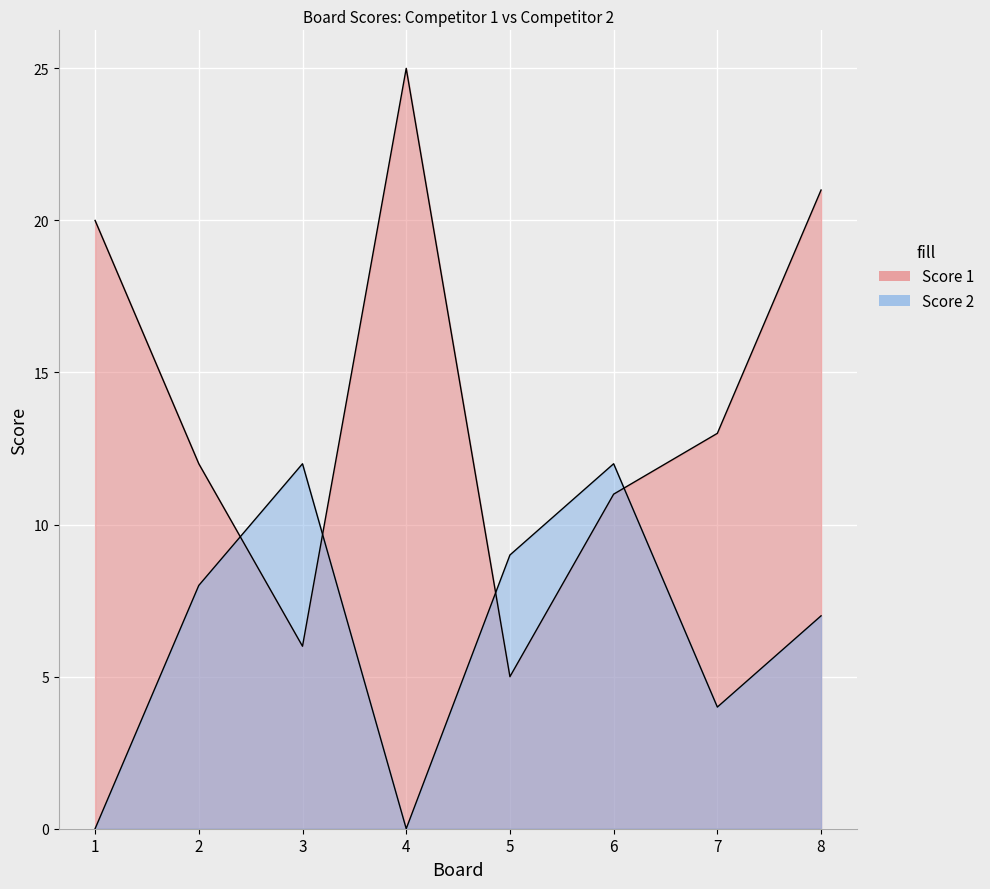

Where is Score 1 nearest to the value 15?

7